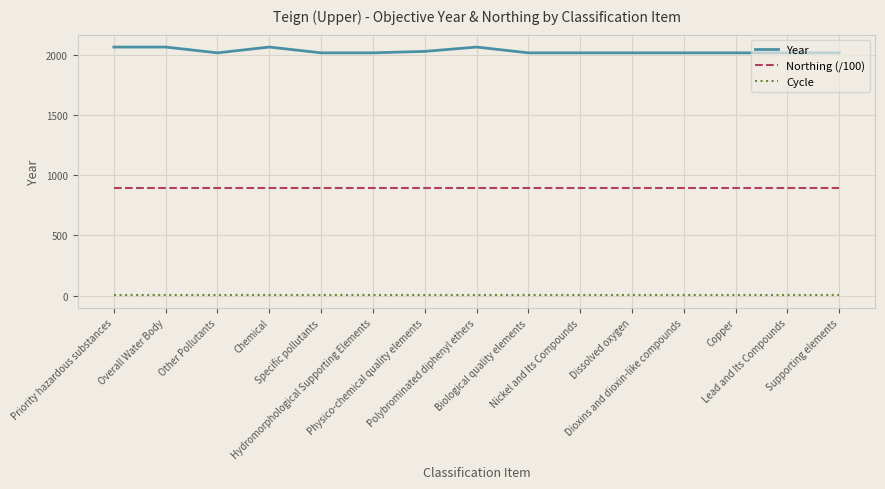

What is the average value of the Year series?

2028.6